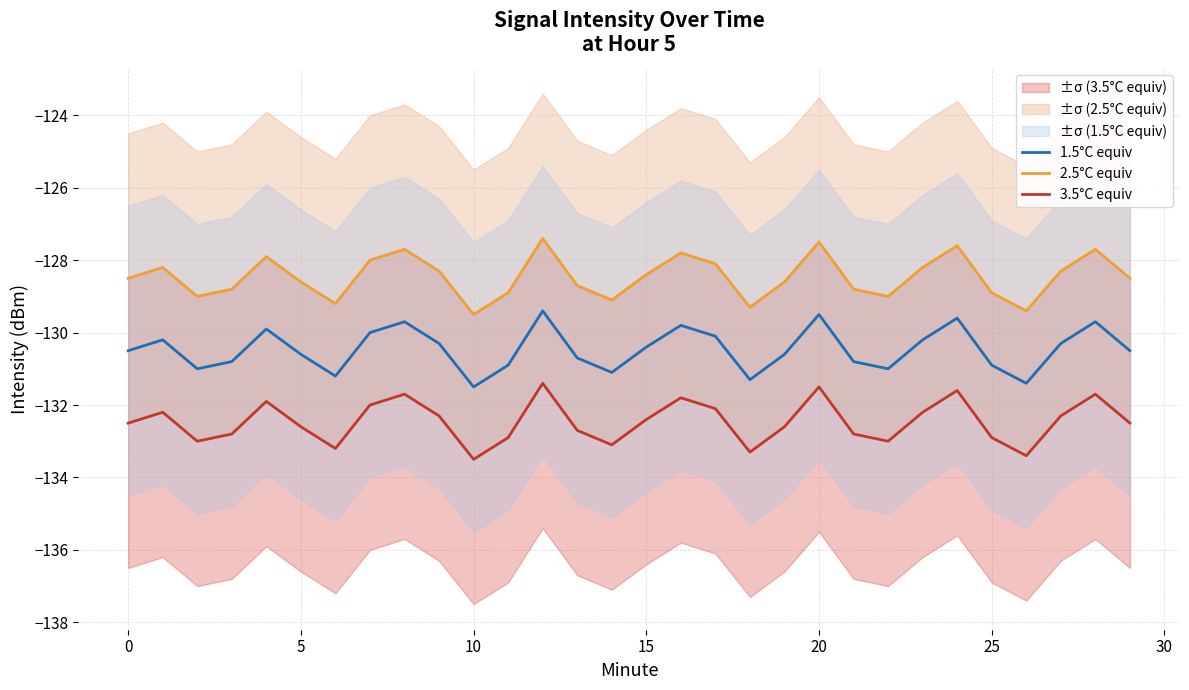

The 3.5°C equiv series shows -232.9 at 13. True or false?

False